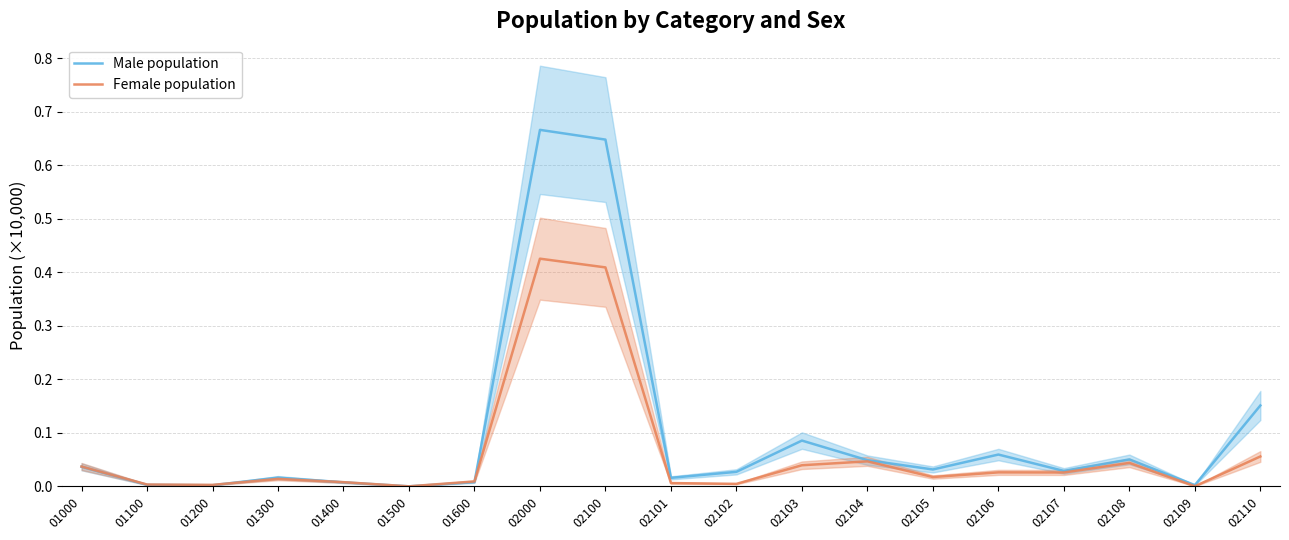

What is the difference between the second highest and second lowest values in the Female population series?

0.4